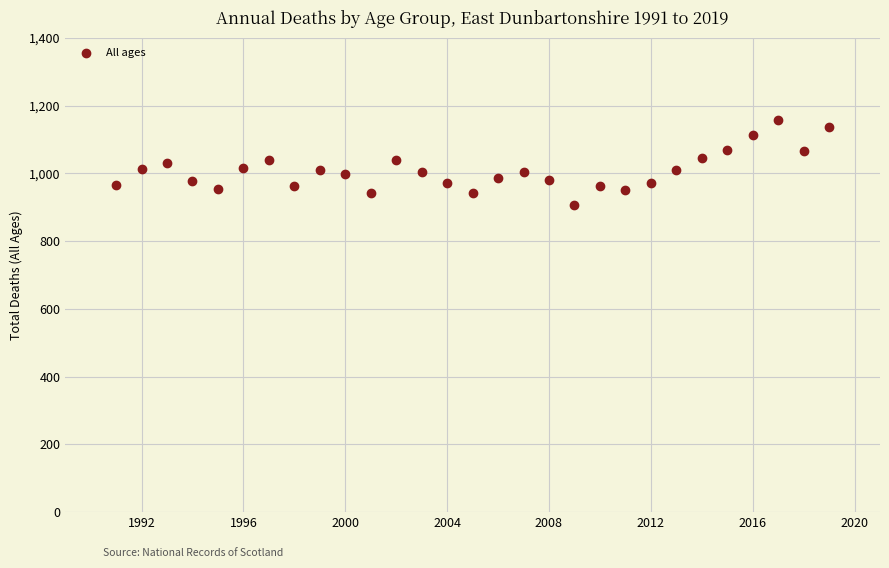

What is the range of X values (max minus min)?

28